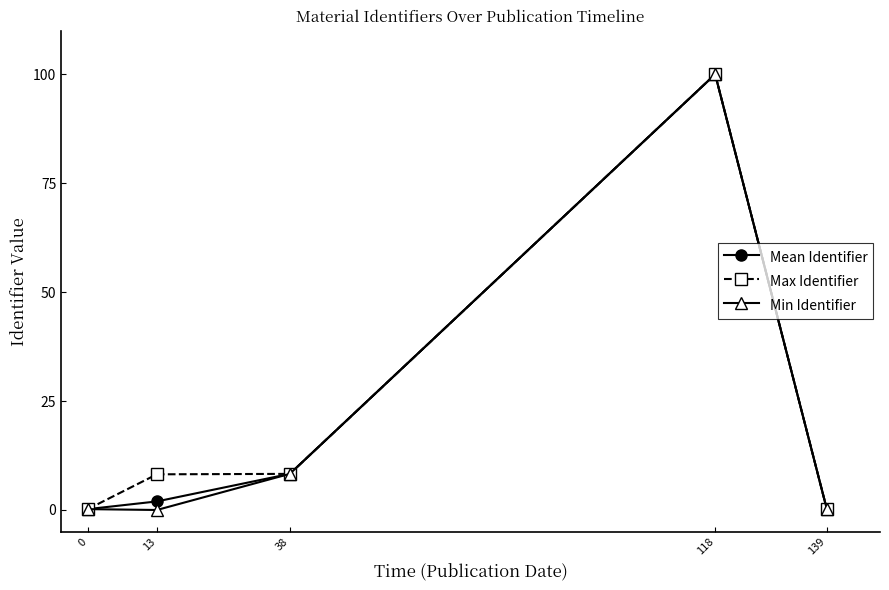

What is the value of the Mean Identifier point at the 4th from the left?

100.0